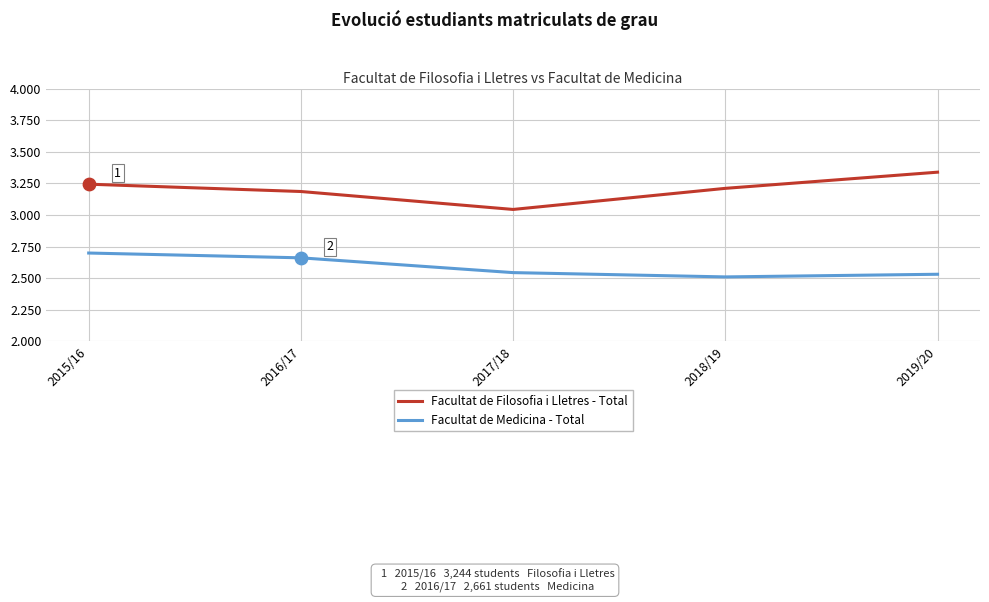

What are all the series names shown in the legend?

Facultat de Filosofia i Lletres - Total, Facultat de Medicina - Total